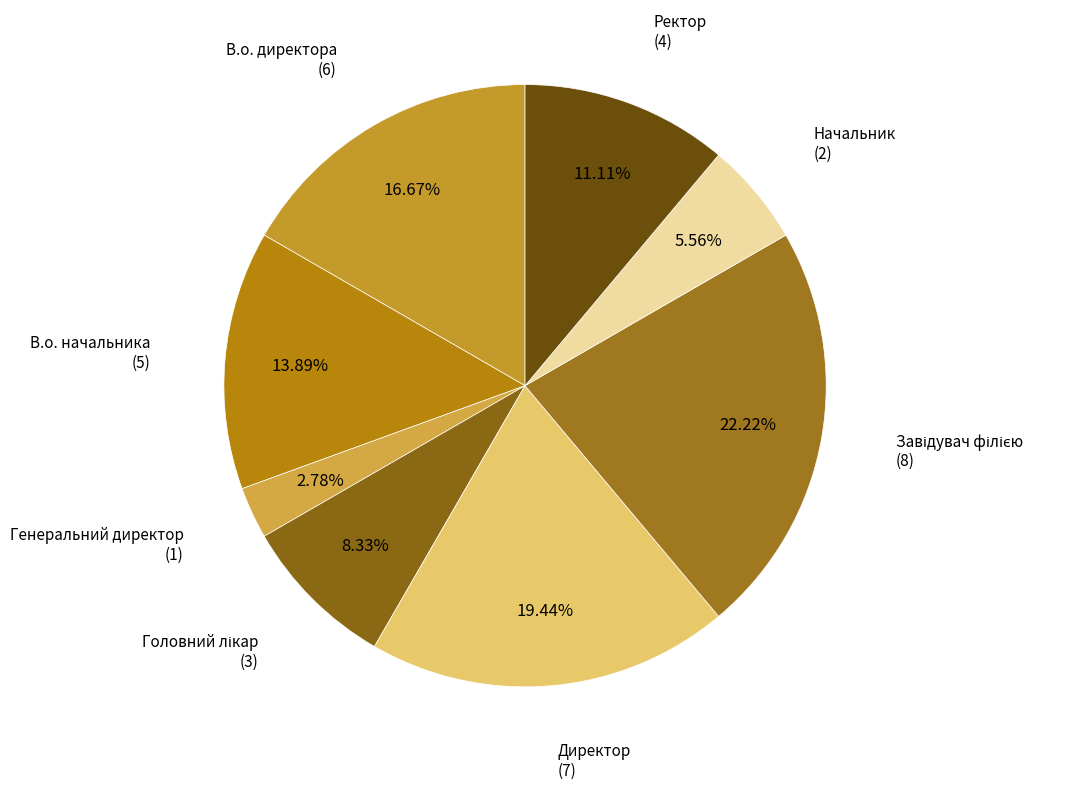

Do Начальник and Генеральний директор together represent more than half of the pie?

No